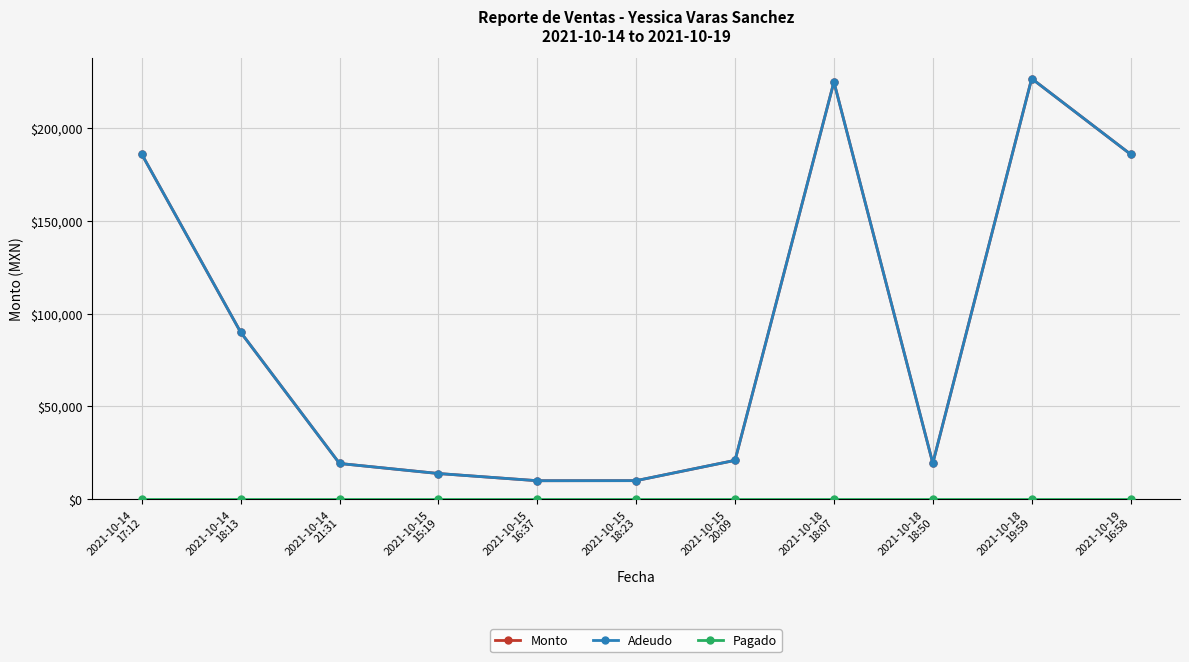

Is this an area chart (filled region under the line)?

No